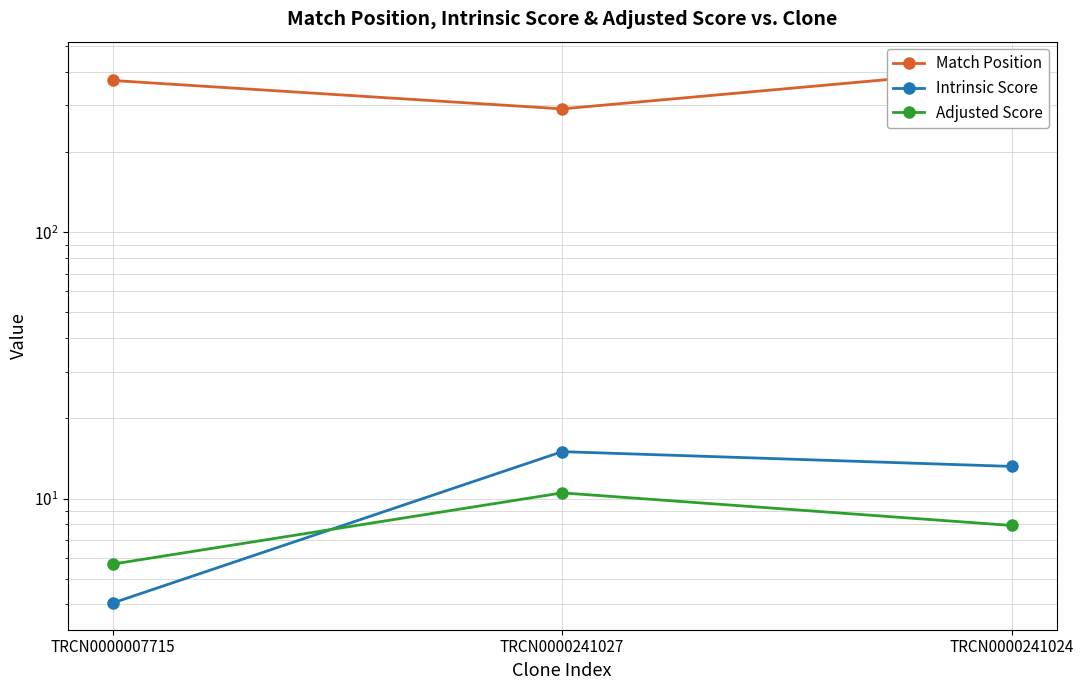

The Match Position series shows 413.0 at TRCN0000241024. True or false?

True